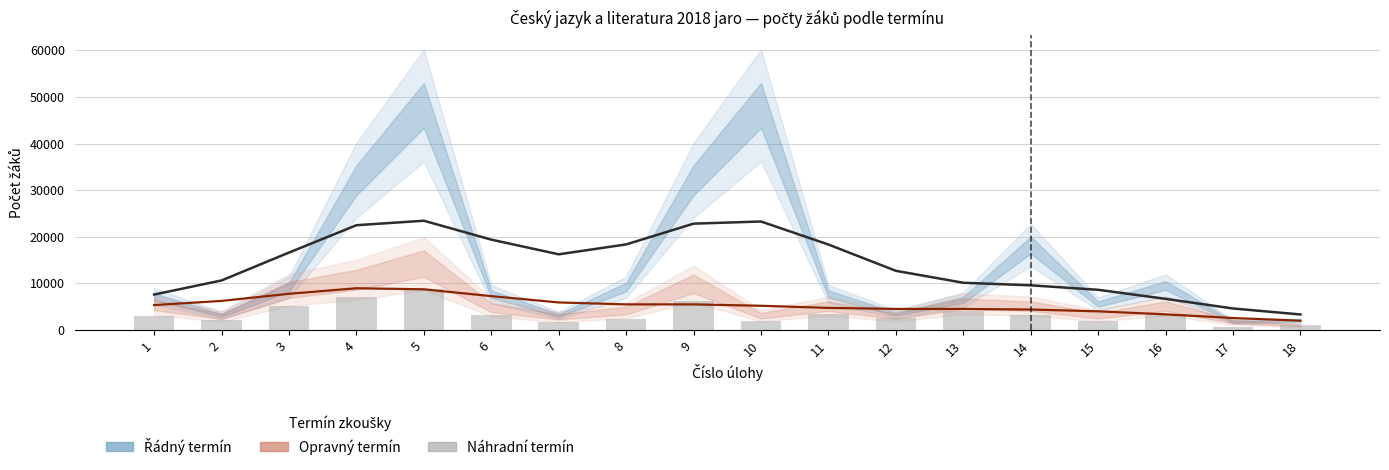

What is the minimum value for NÁHRADNÍ TERMÍN?

700.0